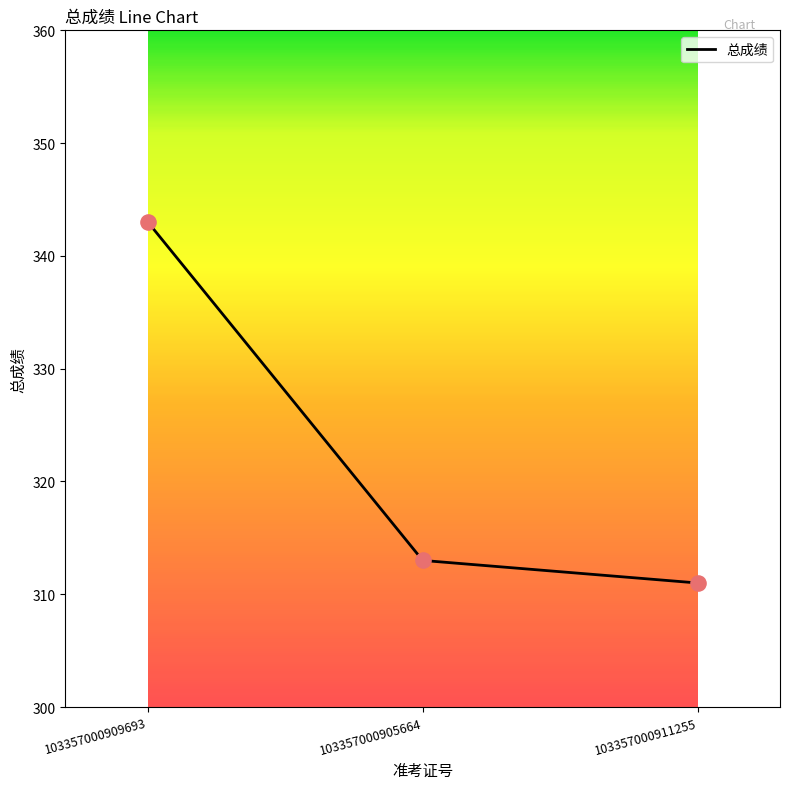

What is the change in value from 103357000909693 to 103357000911255?

-32